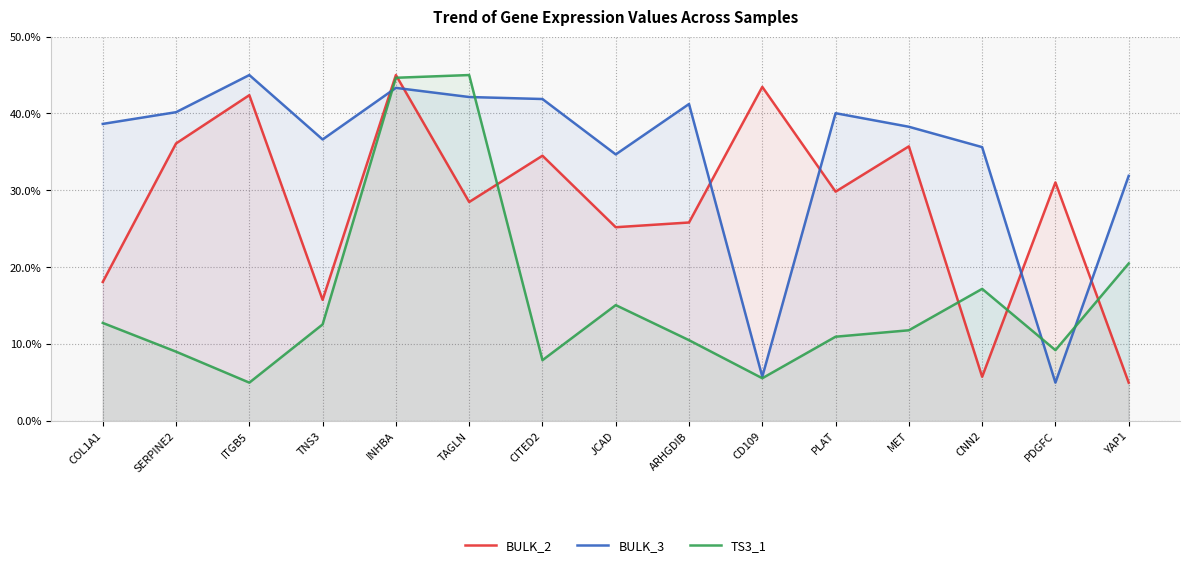

The value of TS3_1 at ARHGDIB is 17.8. True or false?

False